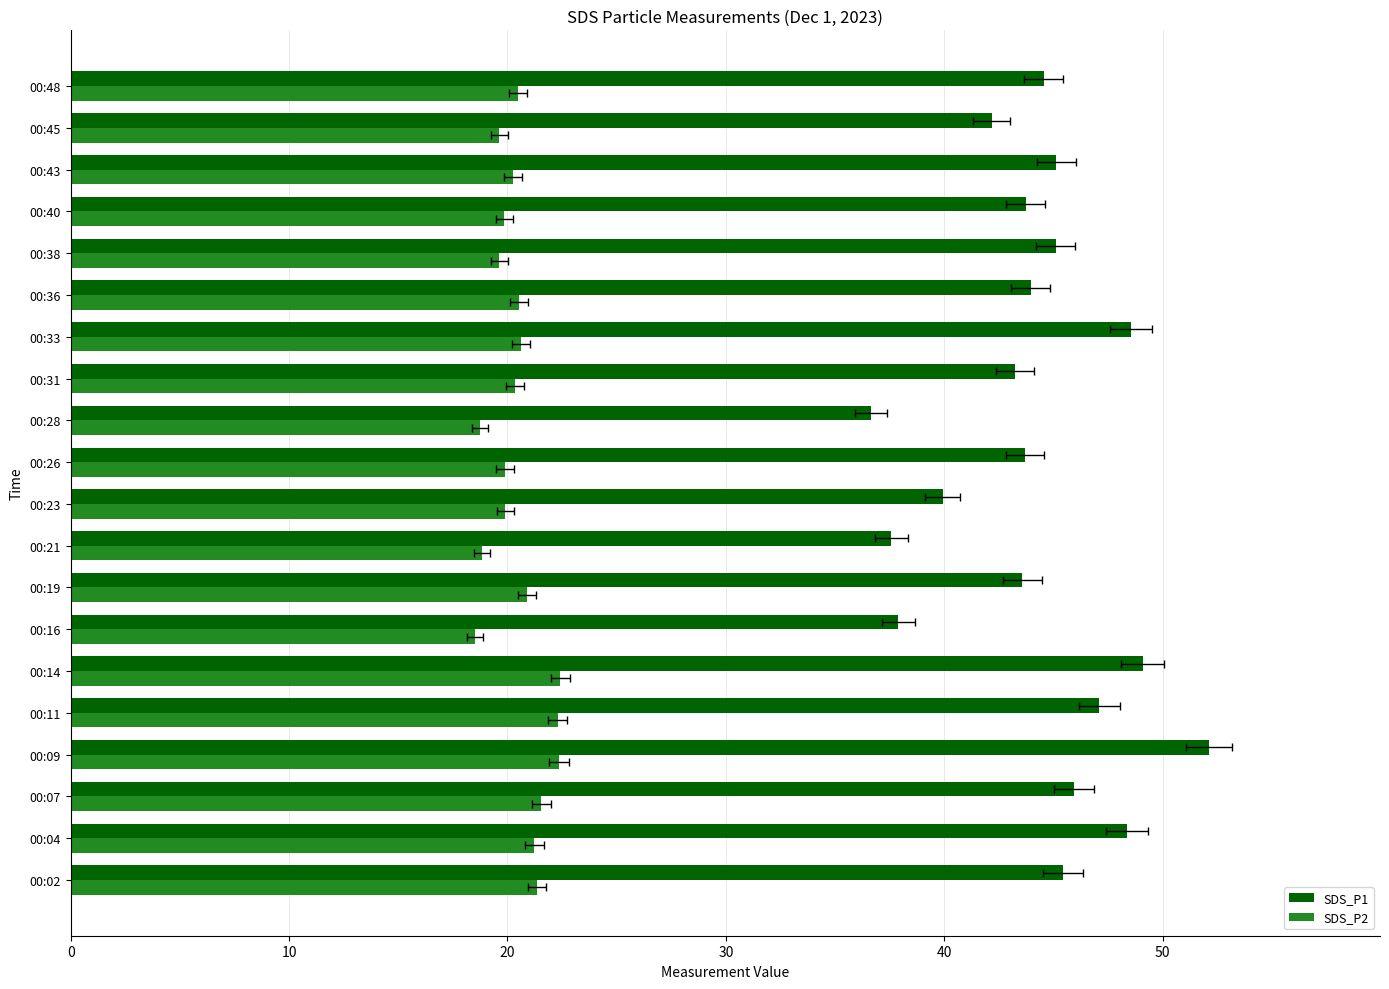

Which has a higher value, 00:07 or 00:09?

00:09